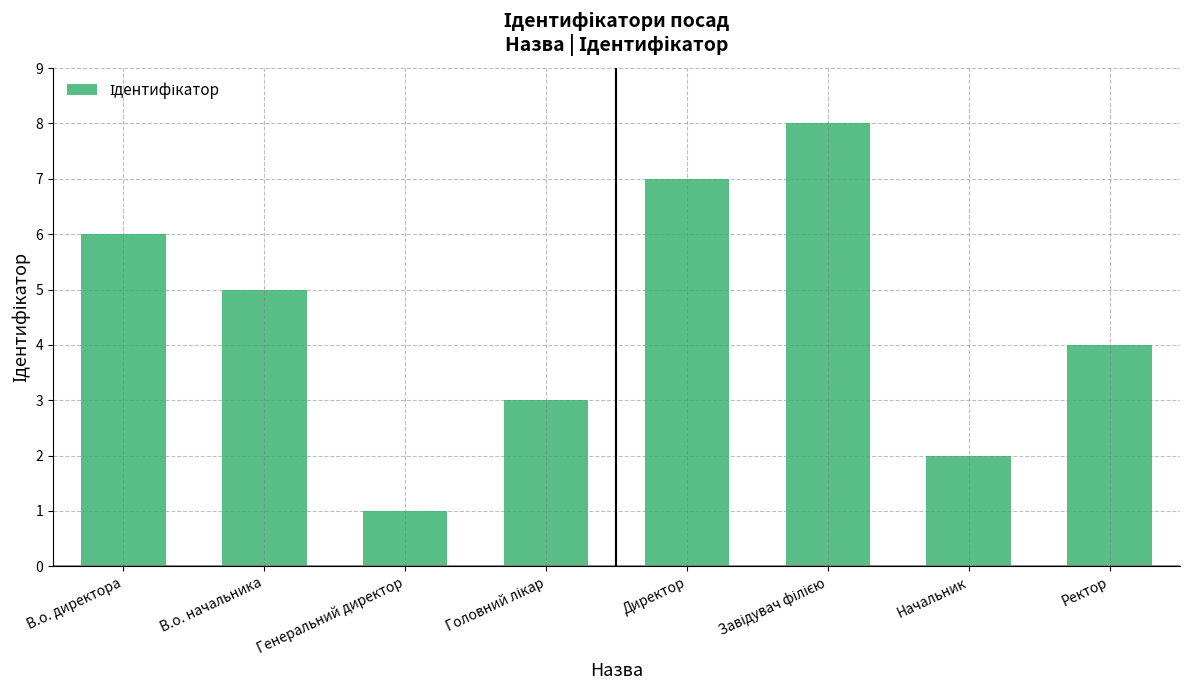

What is the minimum value shown in the chart?

1